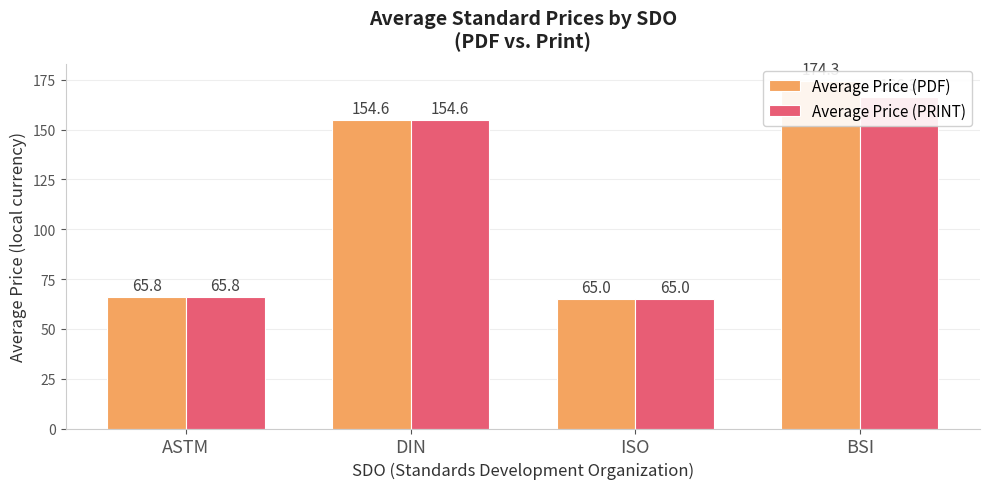

What are all the series names shown in the legend?

Average Price (PDF), Average Price (PRINT)